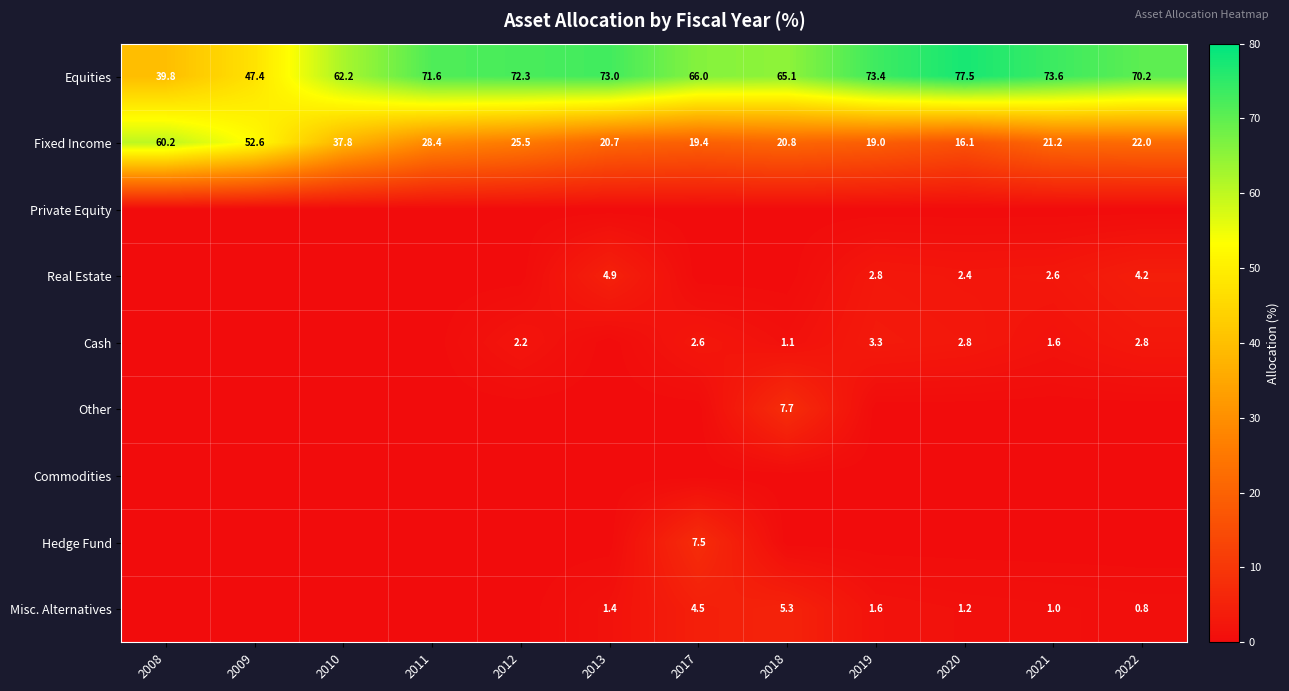

What is the difference between the Cash values at 2018 and 2022?

1.7